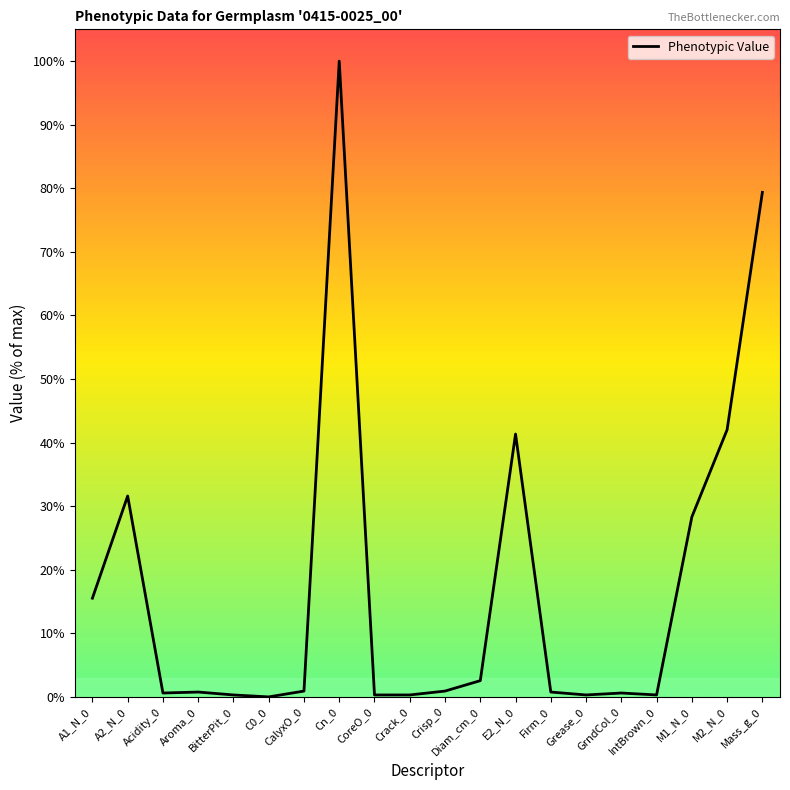

The chart shows a value of 100.0 at Cn_0. True or false?

True